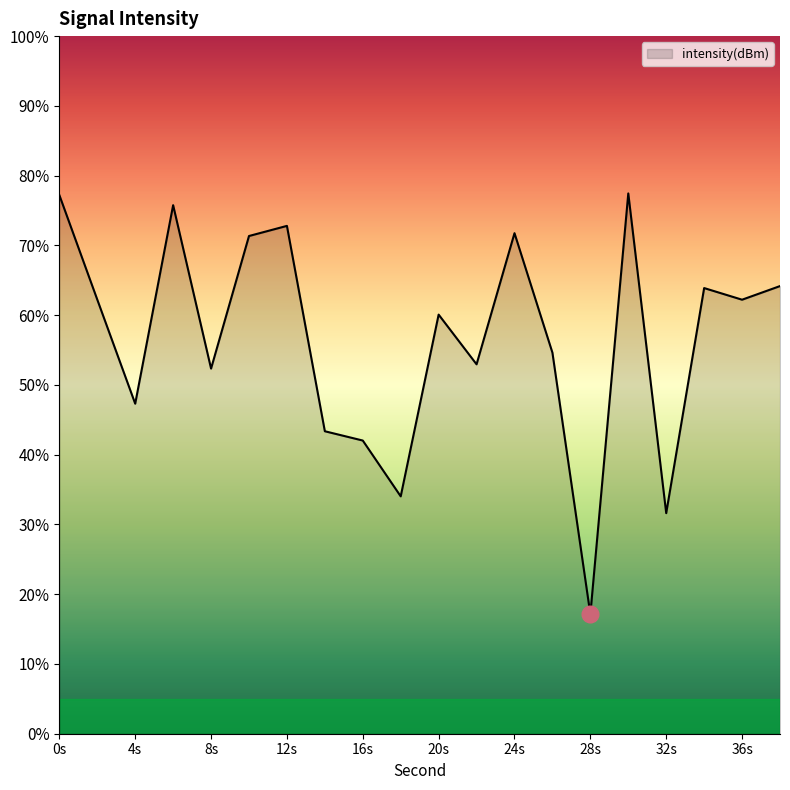

What is the change in value from 6 to 34?

-4.2